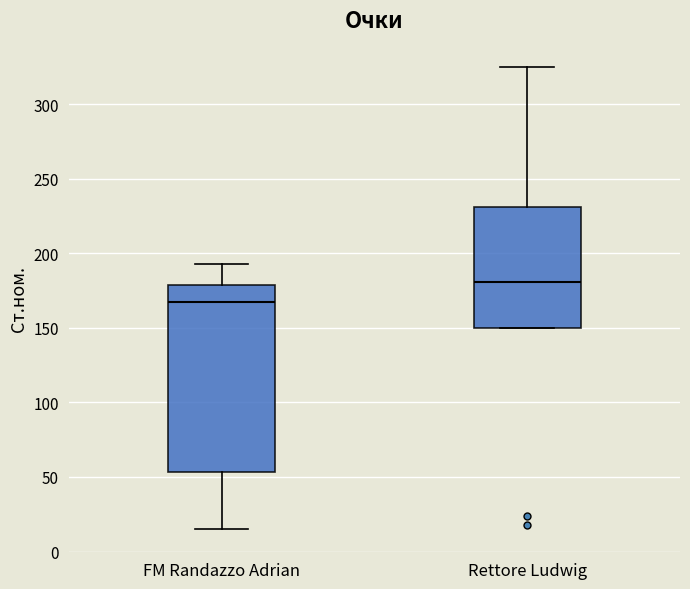

Reading left to right, read every box against the y-axis: the position of its median line, the range the box covers, and the ends of its whiskers. The values are not printed on the chart, so give them approximately, as read against the axis.

FM Randazzo Adrian: median 165, box 55 to 180, whiskers 15 to 195
Rettore Ludwig: median 180, box 150 to 230, whiskers 150 to 325